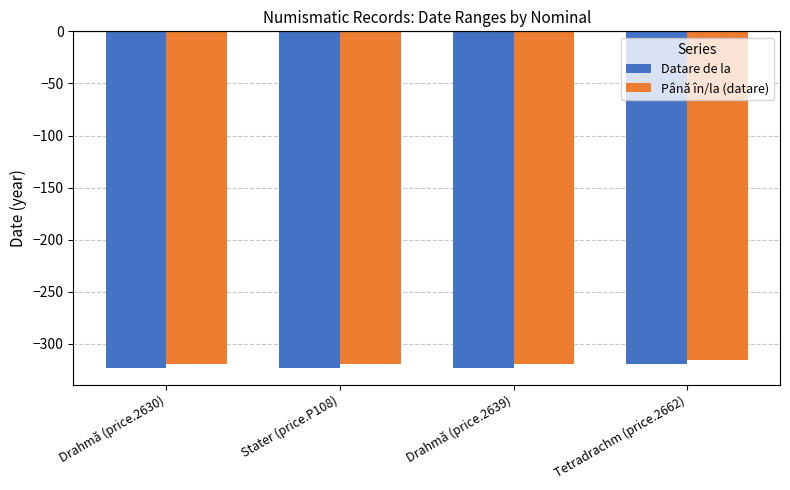

Reading right to left, transcribe all the data shown in this chart.

Datare de la: -319	-323	-323	-323
Până în/la (datare): -315	-319	-319	-319